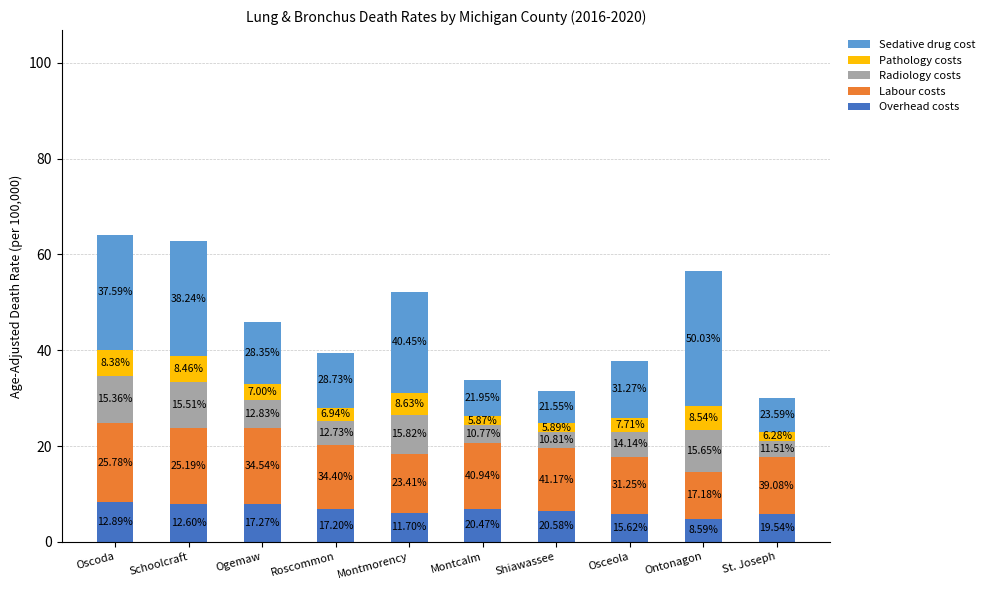

What are all the series names shown in the legend?

Sedative drug cost, Pathology costs, Radiology costs, Labour costs, Overhead costs